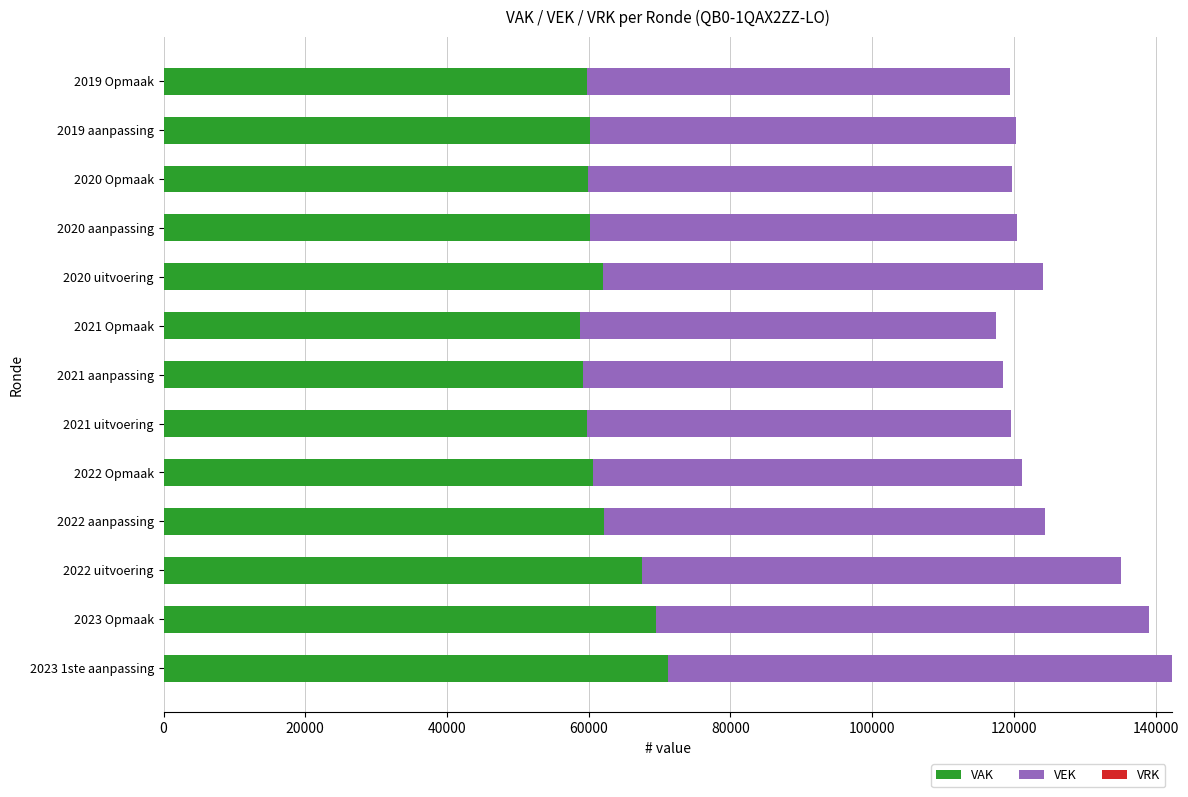

What is the total value across all series at 2020 uitvoering?

124116